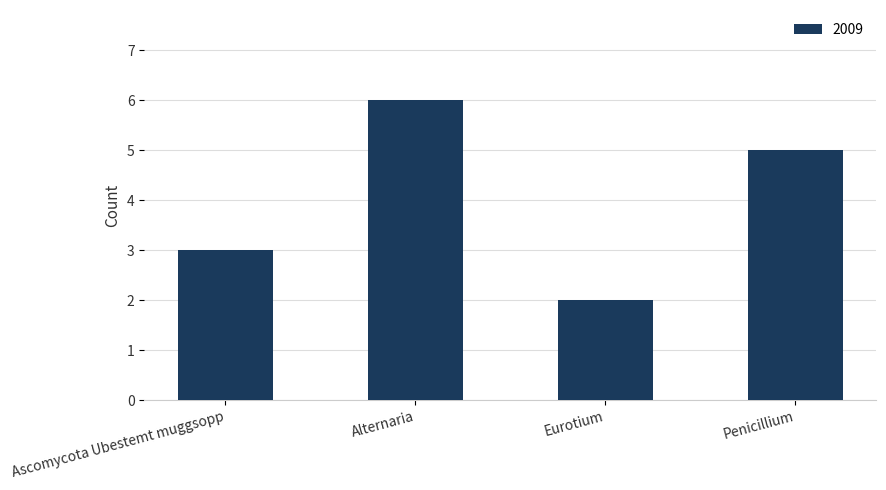

At which label does the data first exceed 5?

Alternaria